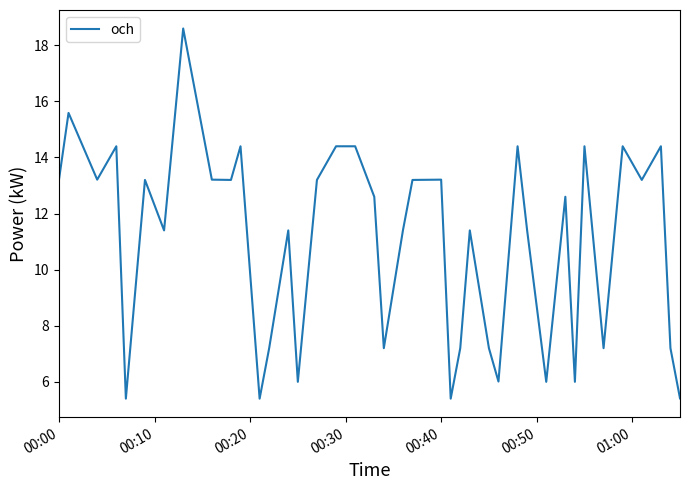

What is the difference between the maximum and minimum values?

13.2